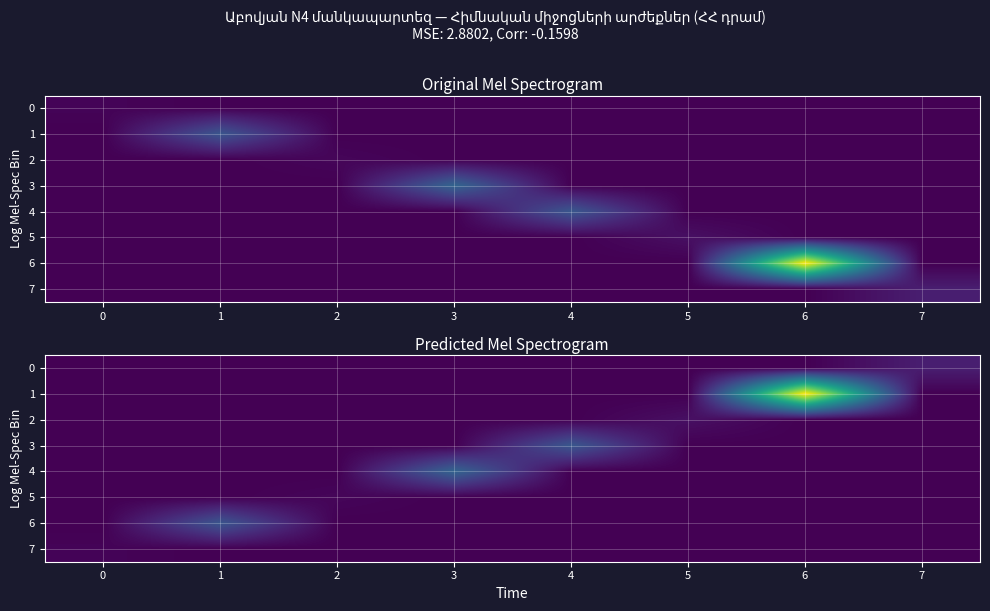

Which series changed the most between 1 and 7?

6